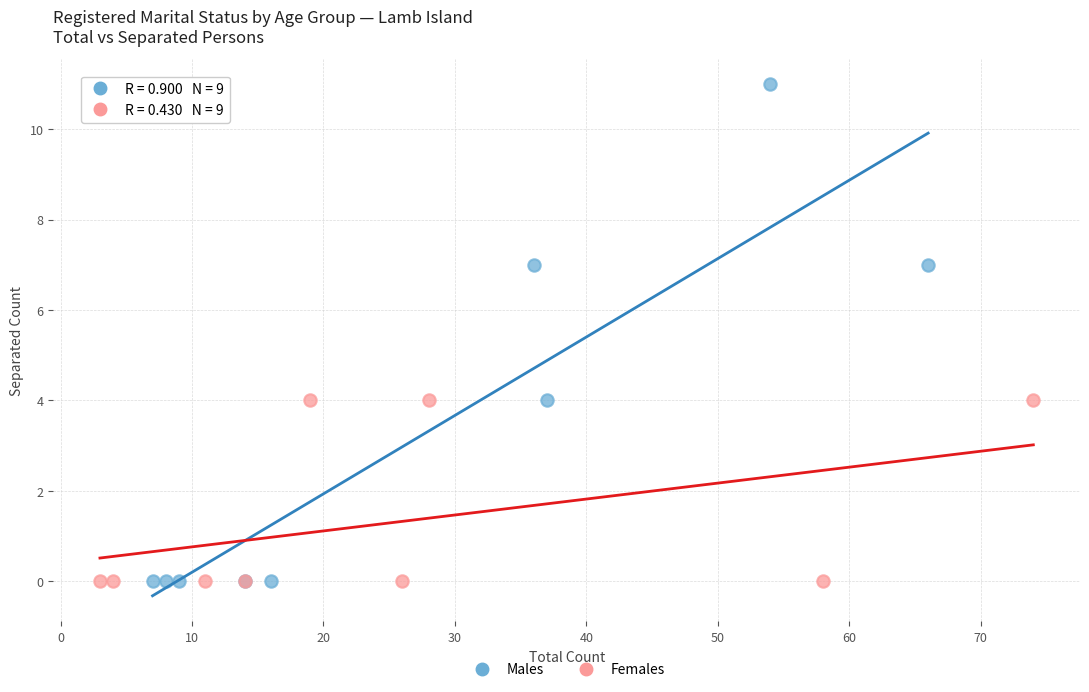

Which series has the widest spread of Y values?

Males